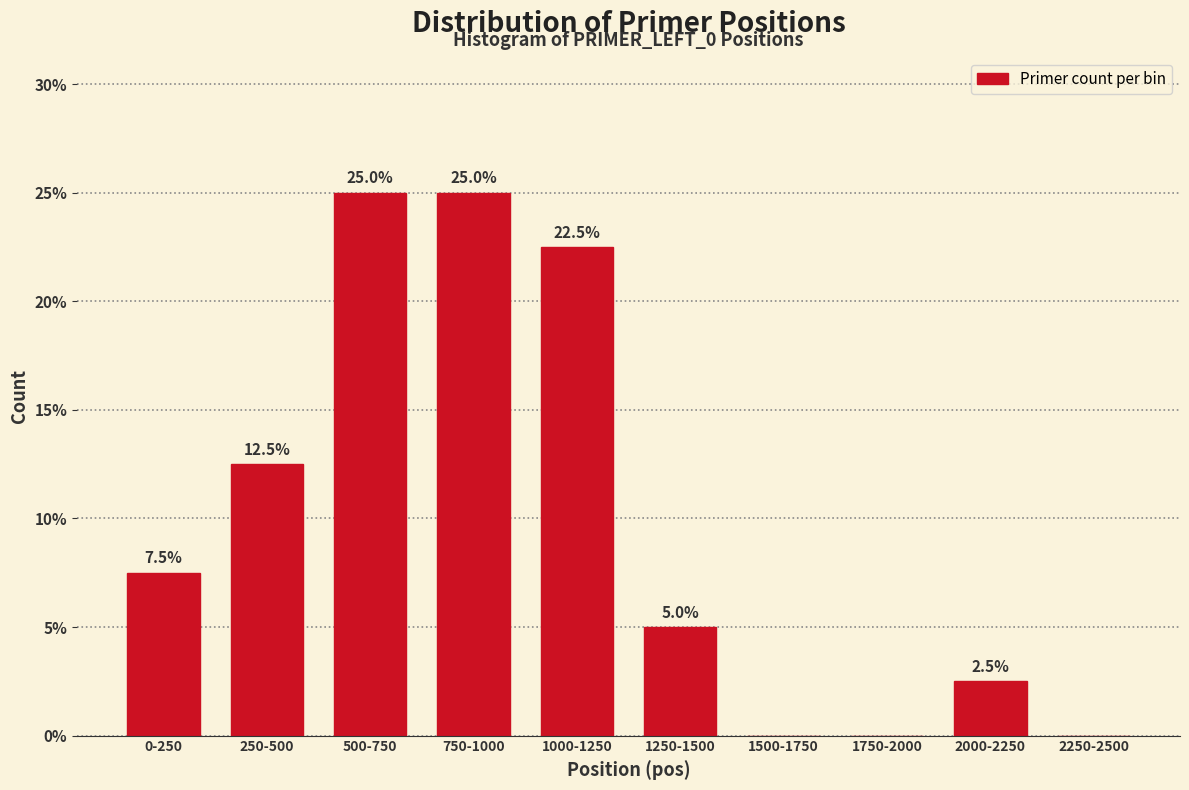

Reading right to left, transcribe all the data shown in this chart.

2250-2500=0.0	2000-2250=2.5	1750-2000=0.0	1500-1750=0.0	1250-1500=5.0	1000-1250=22.5	750-1000=25.0	500-750=25.0	250-500=12.5	0-250=7.5